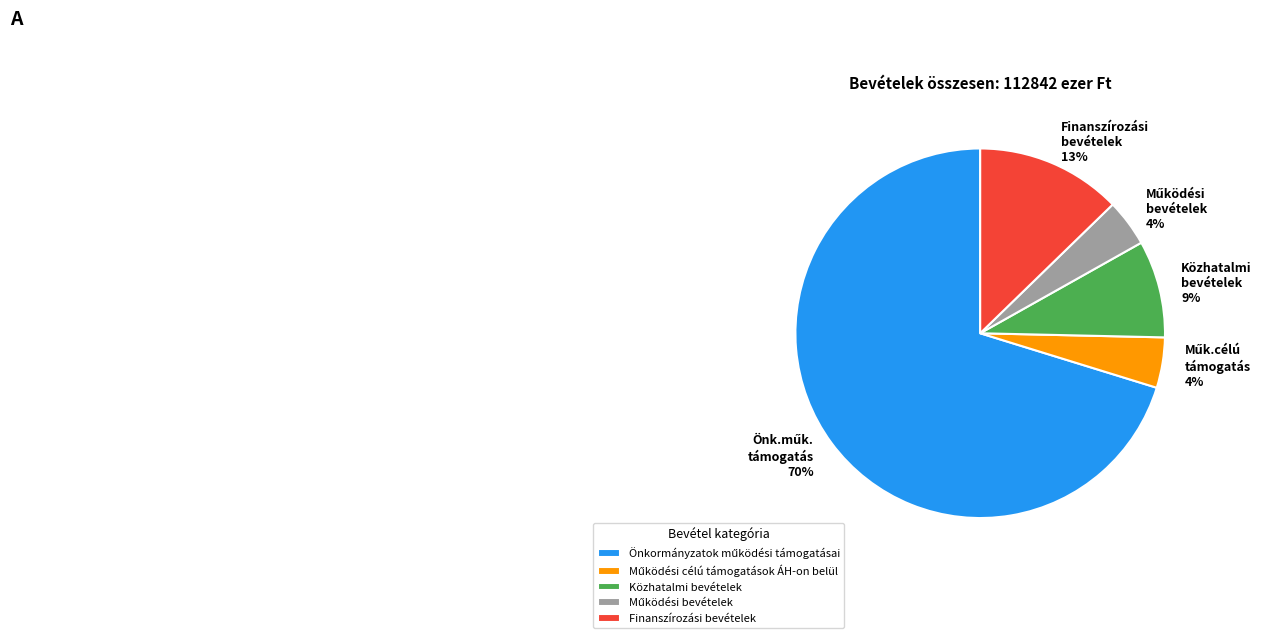

To the nearest percent, what is the average slice percentage?

20%